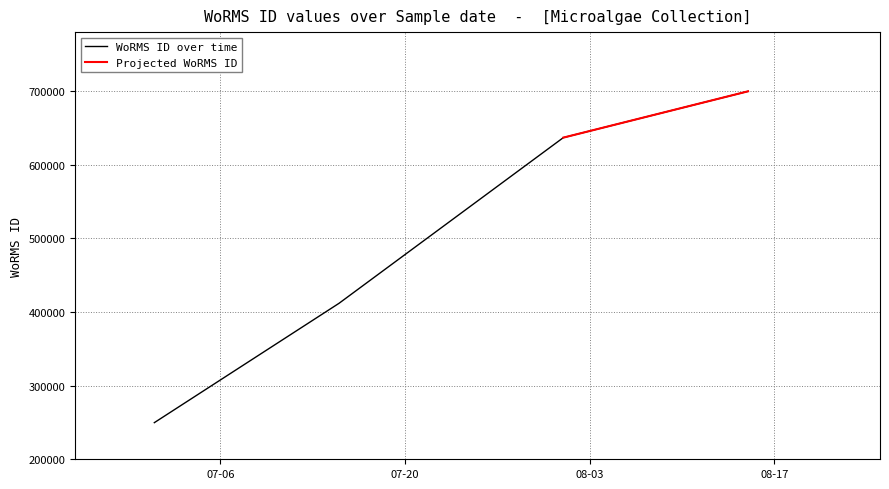

What is the difference between the maximum and minimum values?

449889